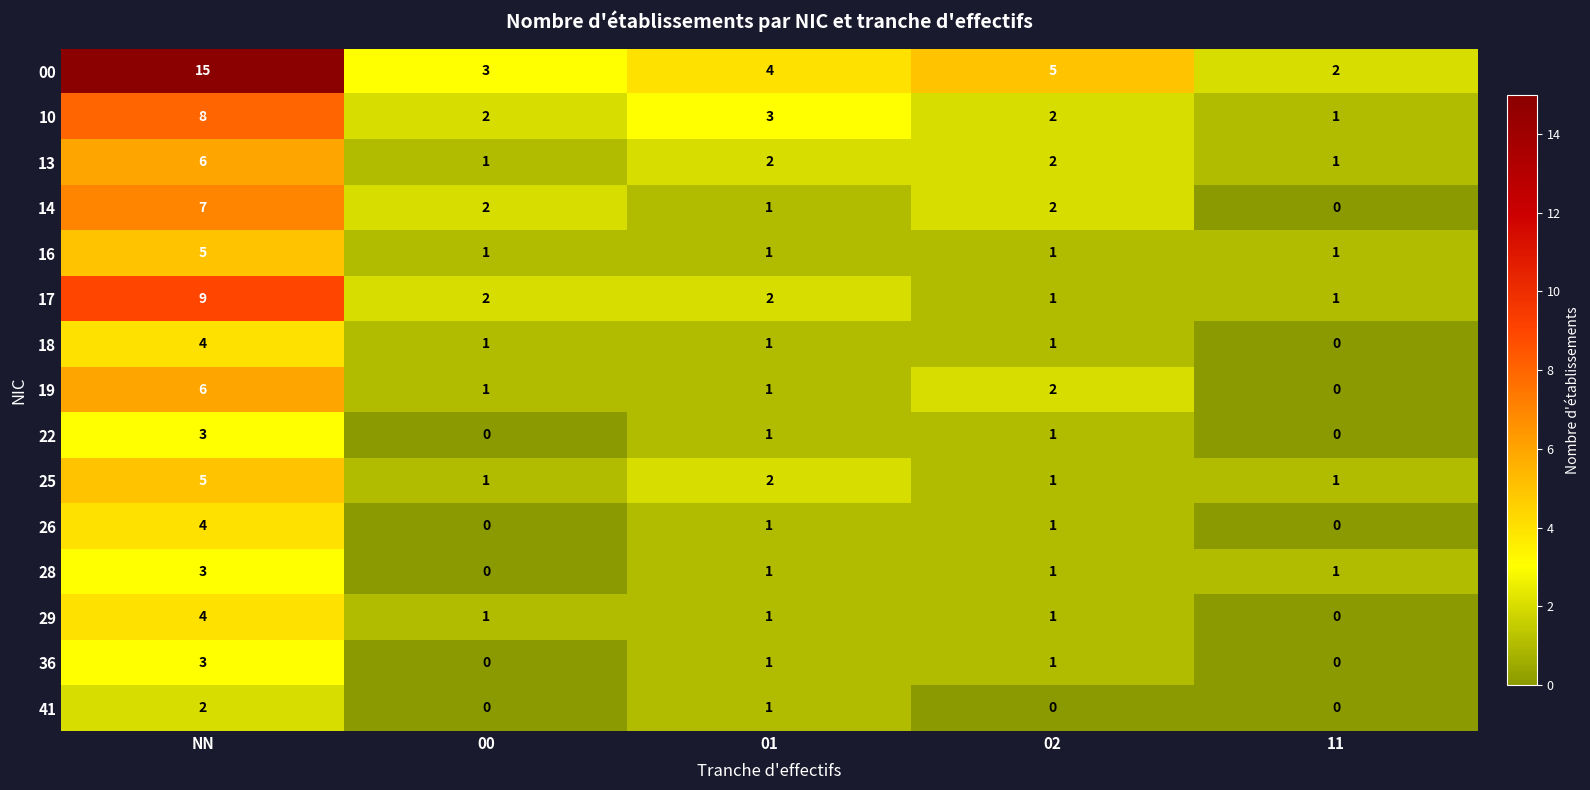

At which label does 29 first exceed 1?

NN